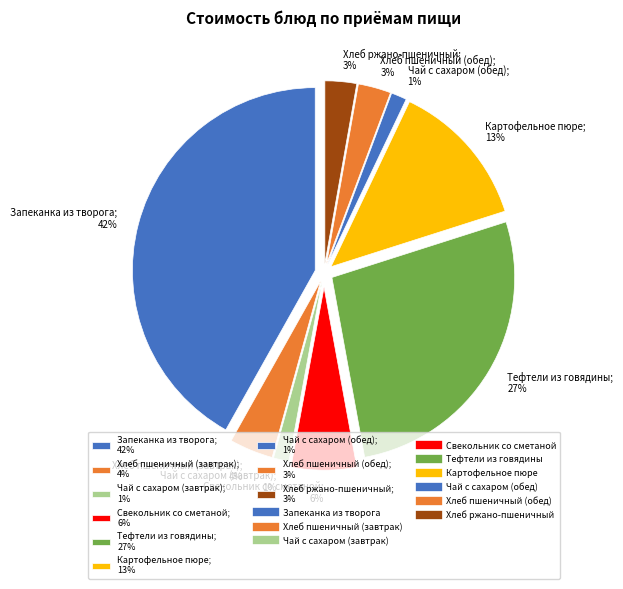

The Тефтели из говядины slice represents 21% of the pie. True or false?

False